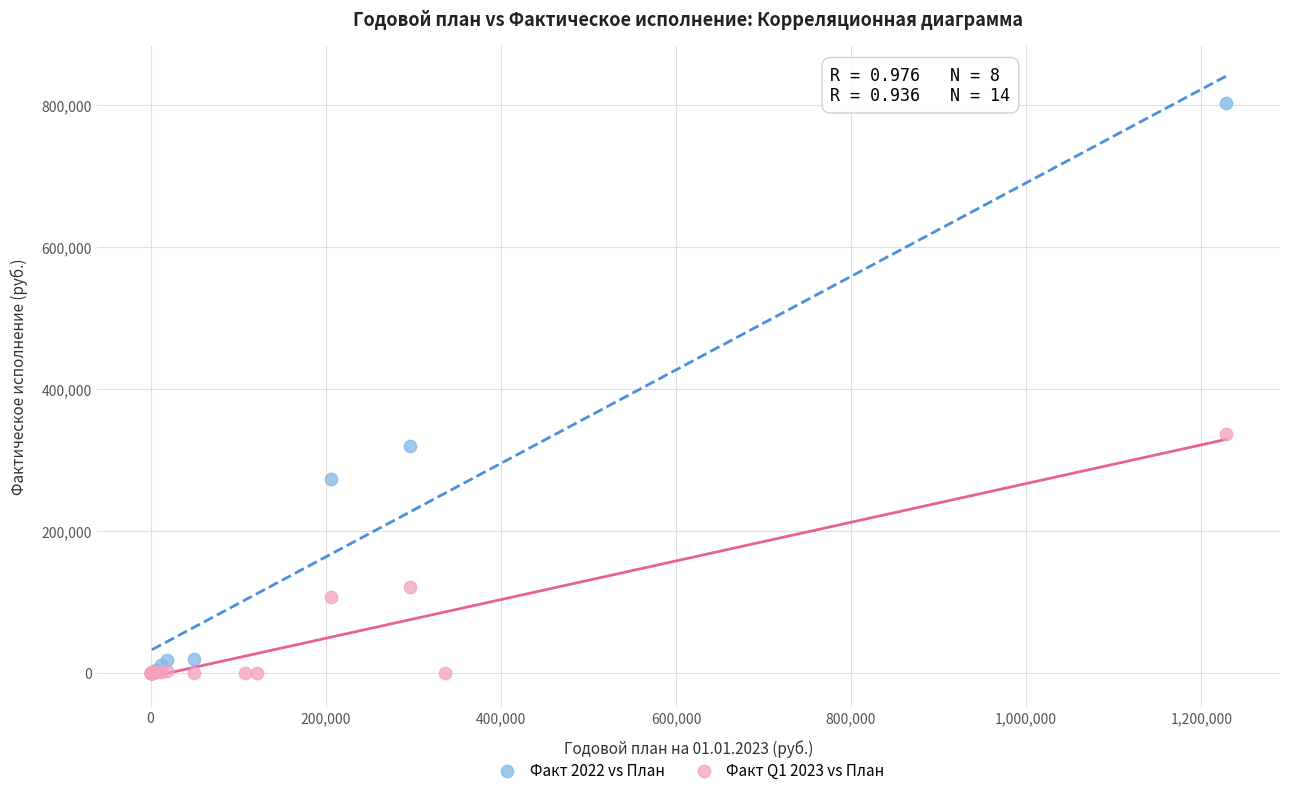

Which series contains the highest Y value?

Факт 2022 vs План